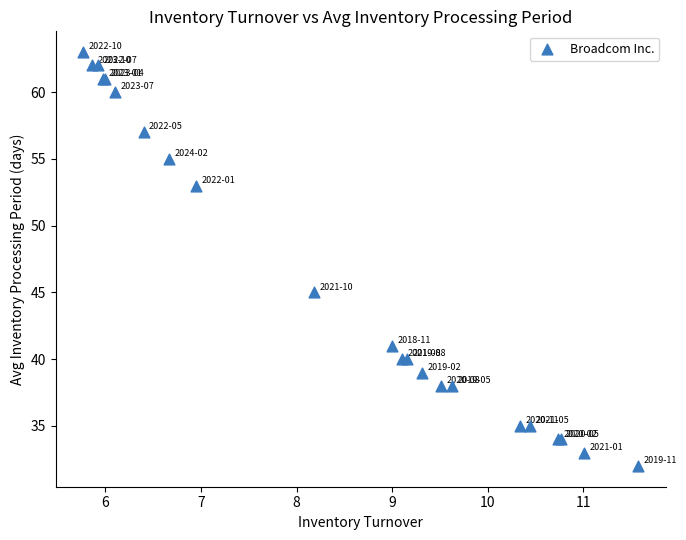

What Y value in the scatter plot is closest to 47?

45